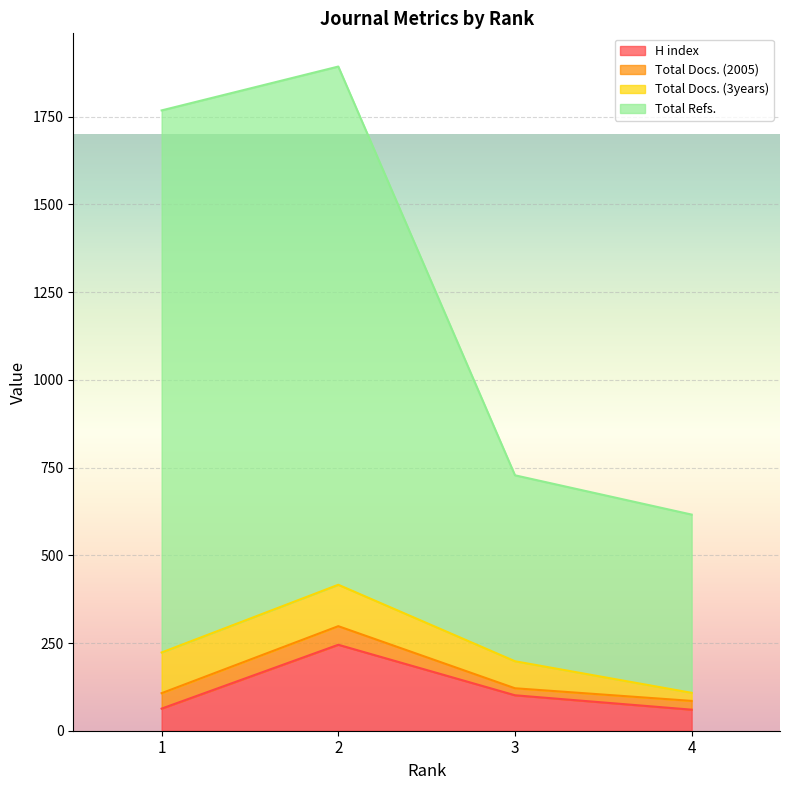

What value does the Total Refs. series have at 1, to the nearest 10?

1770